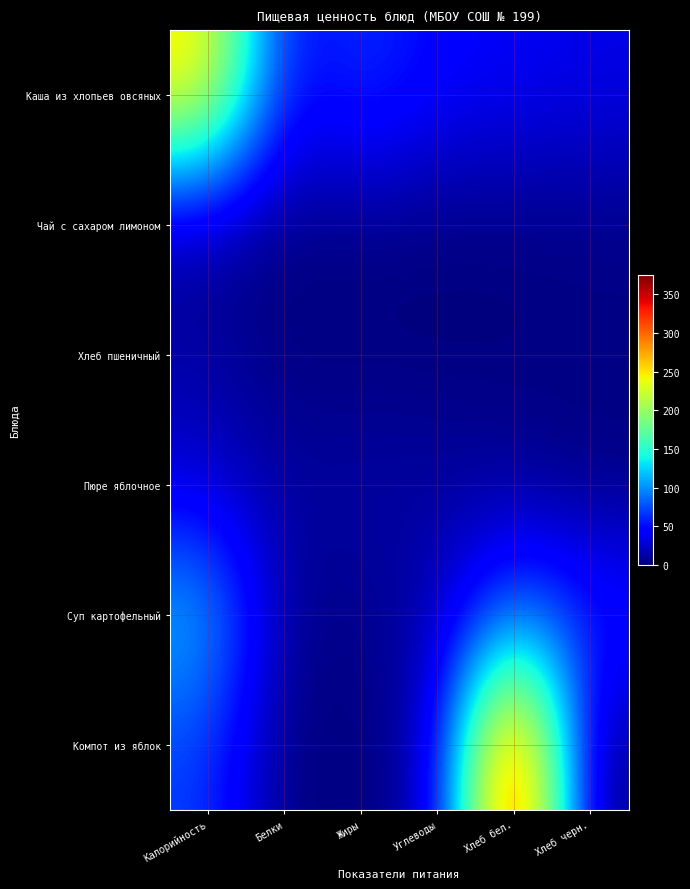

How many data points does each series have?

6